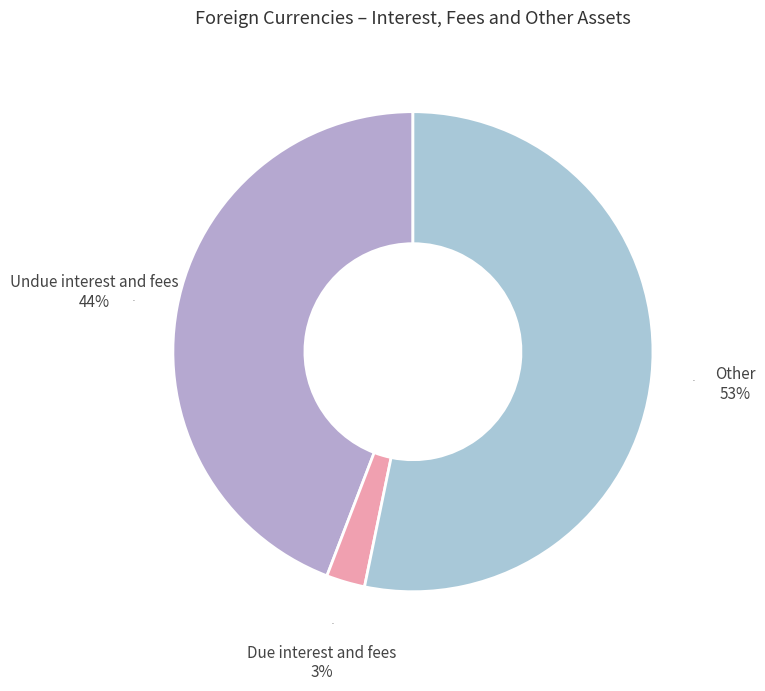

Which slice is the largest?

Other